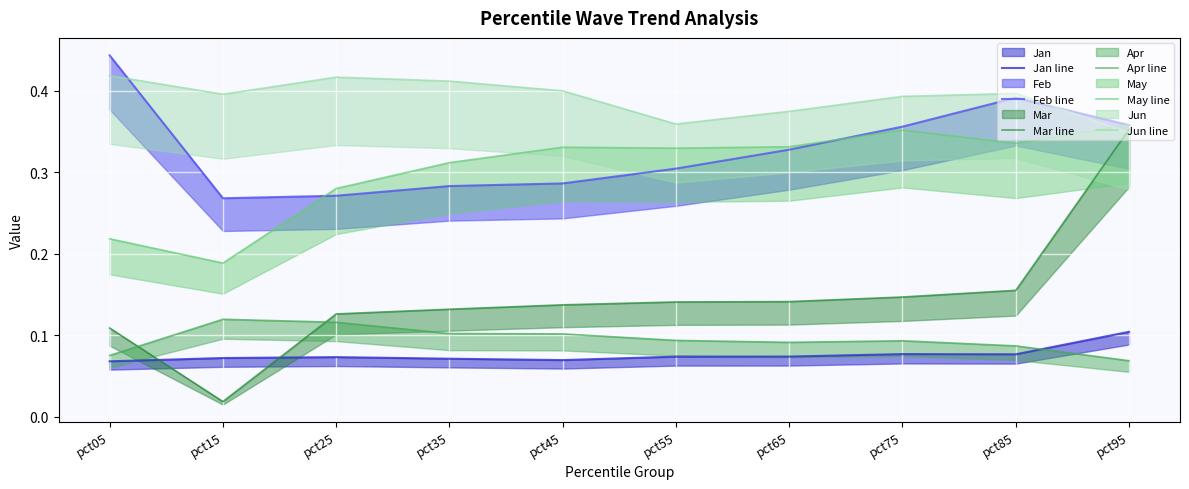

What is the sum of all May line values?

3.0